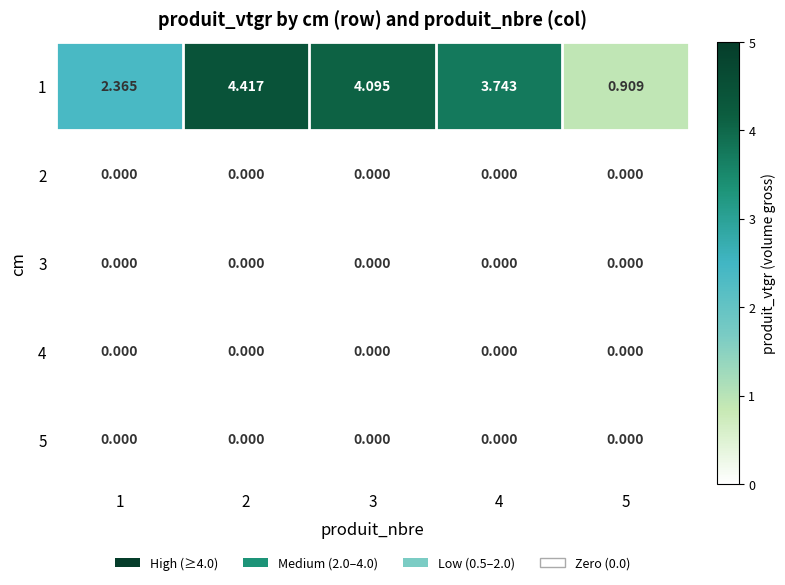

How many distinct data groups are displayed?

5